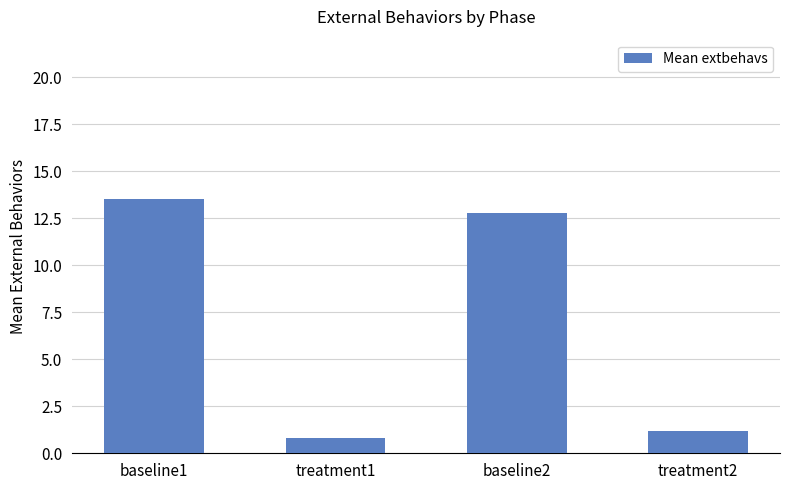

Rank the categories by value from highest to lowest.

baseline1, baseline2, treatment2, treatment1